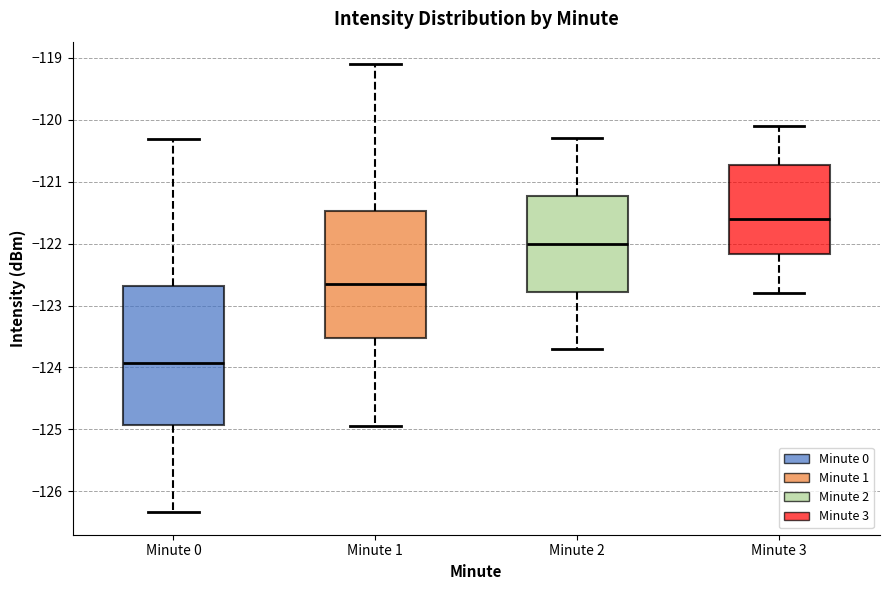

Reading left to right, transcribe this box plot: for each box, give where its median line is, the range the box spans, and where its two whiskers end, as read against the y-axis. The values are not printed on the chart, so give them approximately, as read against the axis.

Minute 0: median -123.9, box -124.9 to -122.7, whiskers -126.3 to -120.3
Minute 1: median -122.6, box -123.5 to -121.5, whiskers -124.9 to -119.1
Minute 2: median -122.0, box -122.8 to -121.2, whiskers -123.7 to -120.3
Minute 3: median -121.6, box -122.2 to -120.7, whiskers -122.8 to -120.1